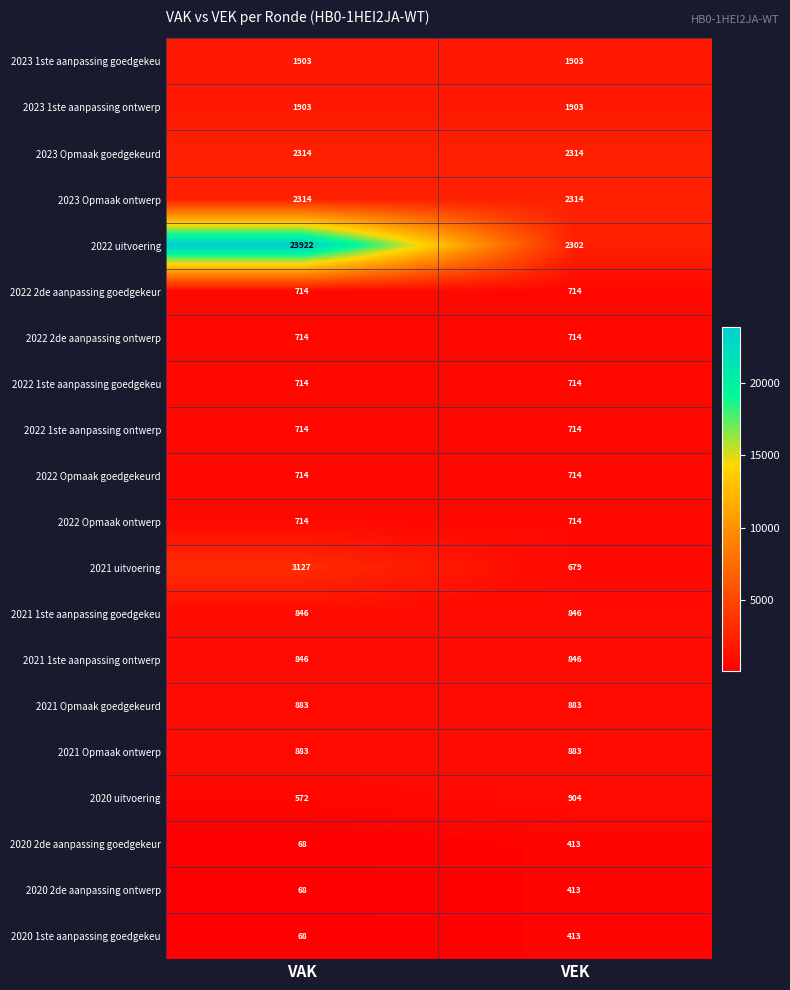

Which category has the highest value across all series?

VAK